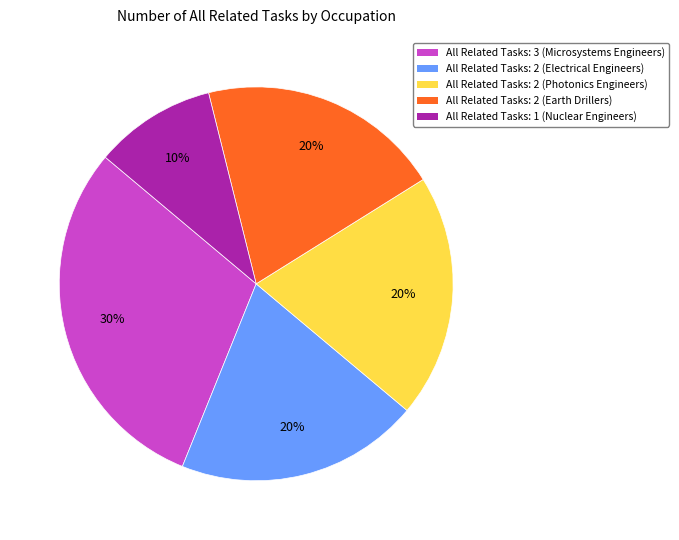

Is there any slice that represents more than half of the pie?

No